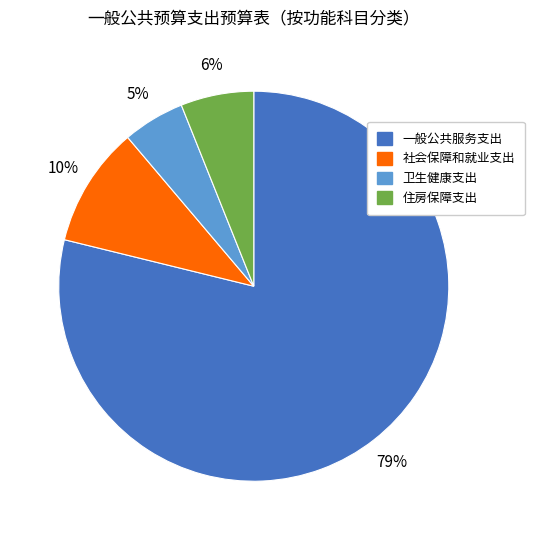

Which slice is the smallest?

卫生健康支出